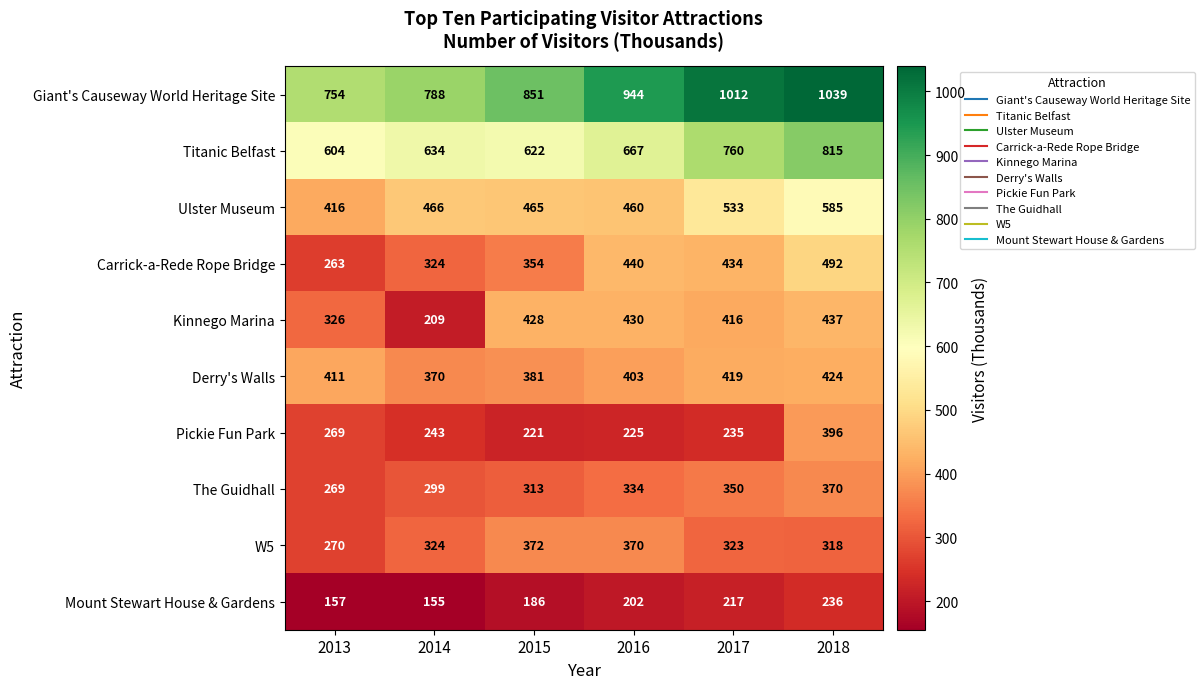

What is the sum of the W5 values at 2017 and 2015?

695